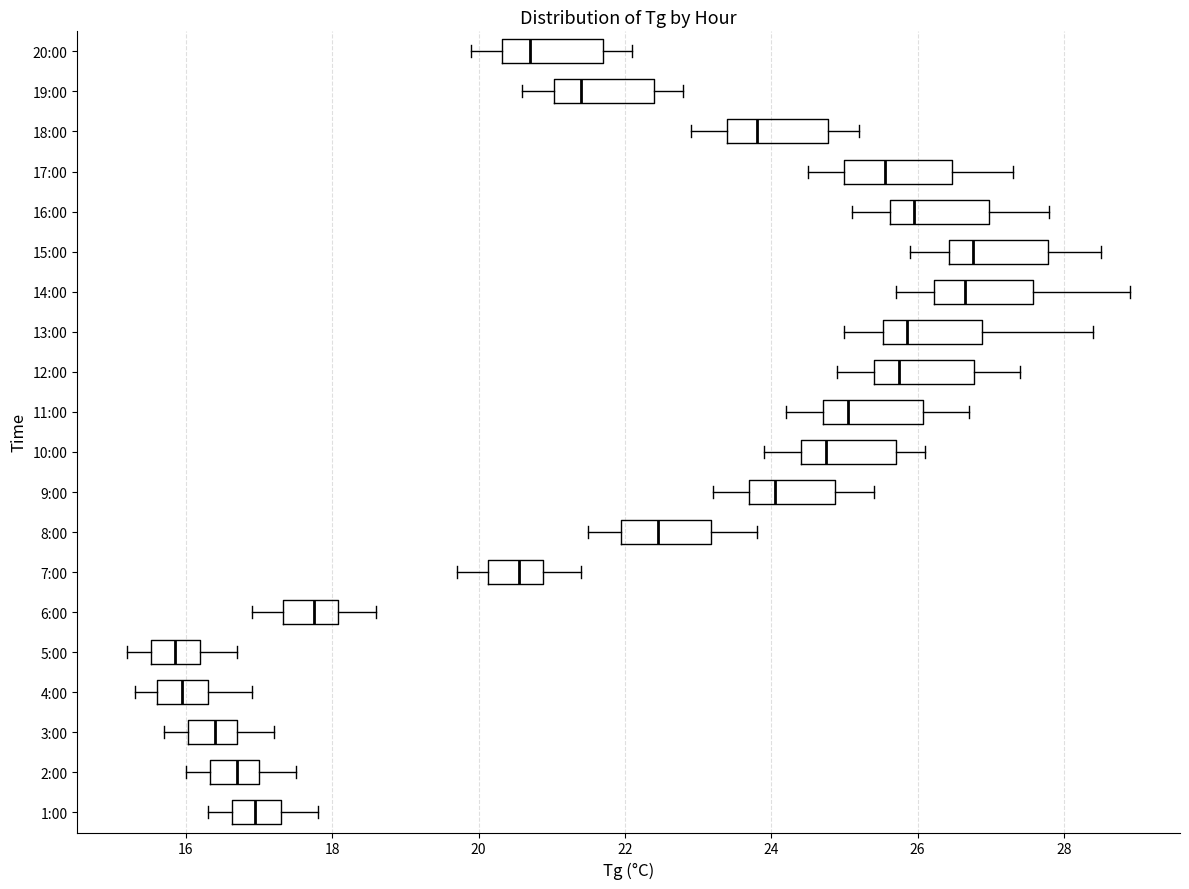

Reading bottom to top, transcribe this box plot: for each box, give where its median line is, the range the box spans, and where its two whiskers end, as read against the x-axis. The values are not printed on the chart, so give them approximately, as read against the axis.

1:00: median 17.0, box 16.6 to 17.4, whiskers 16.4 to 17.8
2:00: median 16.8, box 16.4 to 17.0, whiskers 16.0 to 17.6
3:00: median 16.4, box 16.0 to 16.8, whiskers 15.8 to 17.2
4:00: median 16.0, box 15.6 to 16.4, whiskers 15.4 to 17.0
5:00: median 15.8, box 15.6 to 16.2, whiskers 15.2 to 16.8
6:00: median 17.8, box 17.4 to 18.0, whiskers 17.0 to 18.6
7:00: median 20.6, box 20.2 to 20.8, whiskers 19.8 to 21.4
8:00: median 22.4, box 22.0 to 23.2, whiskers 21.6 to 23.8
9:00: median 24.0, box 23.8 to 24.8, whiskers 23.2 to 25.4
10:00: median 24.8, box 24.4 to 25.8, whiskers 24.0 to 26.2
11:00: median 25.0, box 24.8 to 26.0, whiskers 24.2 to 26.8
12:00: median 25.8, box 25.4 to 26.8, whiskers 25.0 to 27.4
13:00: median 25.8, box 25.6 to 26.8, whiskers 25.0 to 28.4
14:00: median 26.6, box 26.2 to 27.6, whiskers 25.8 to 29.0
15:00: median 26.8, box 26.4 to 27.8, whiskers 26.0 to 28.6
16:00: median 26.0, box 25.6 to 27.0, whiskers 25.2 to 27.8
17:00: median 25.6, box 25.0 to 26.4, whiskers 24.6 to 27.4
18:00: median 23.8, box 23.4 to 24.8, whiskers 23.0 to 25.2
19:00: median 21.4, box 21.0 to 22.4, whiskers 20.6 to 22.8
20:00: median 20.8, box 20.4 to 21.8, whiskers 20.0 to 22.2